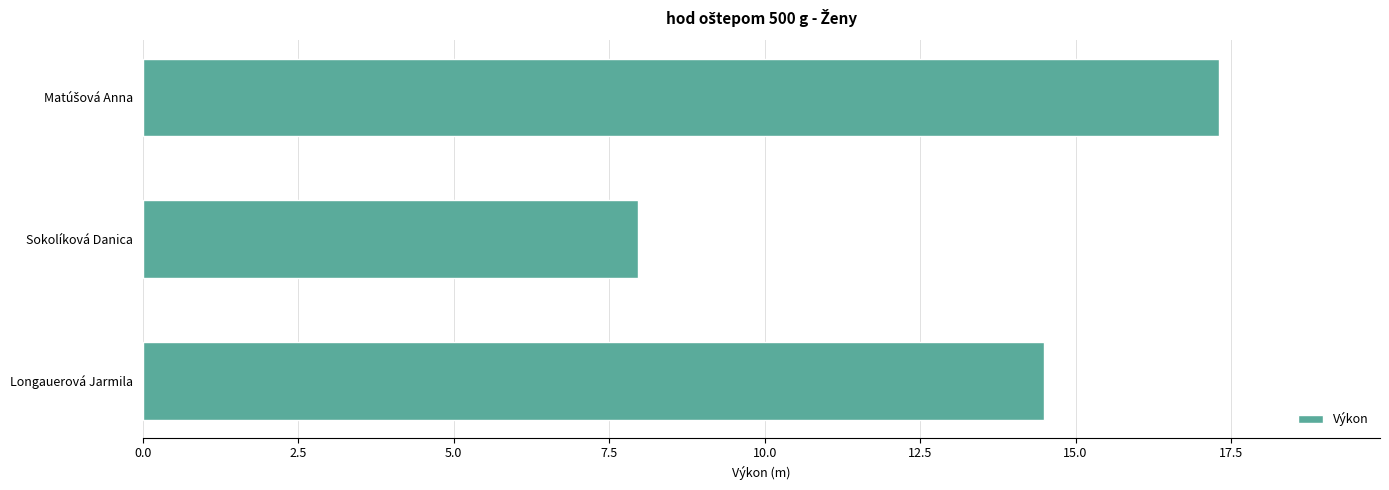

True or false: the data shows 14.5 at Longauerová Jarmila.

True